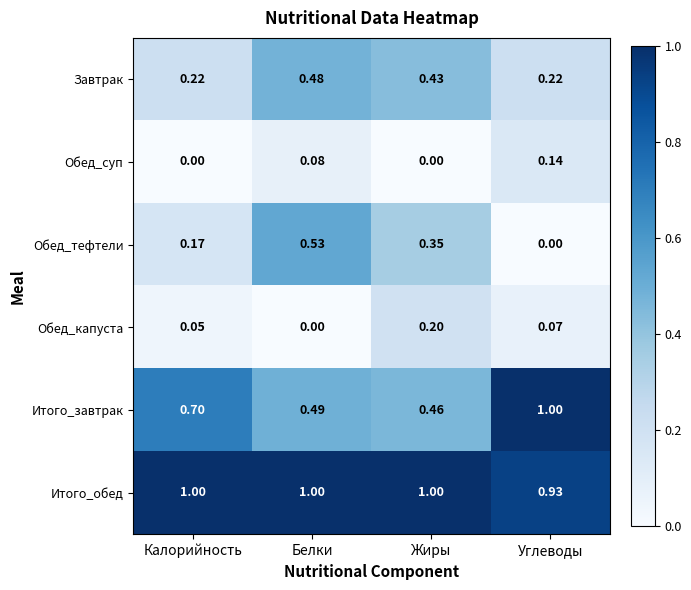

Which series has the largest total across all categories?

Итого_обед